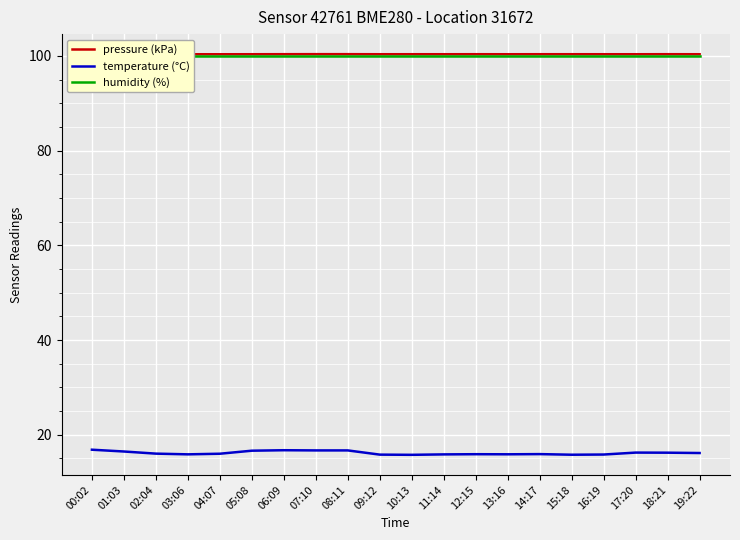

Between 09:12 and 10:13, which is larger?

10:13